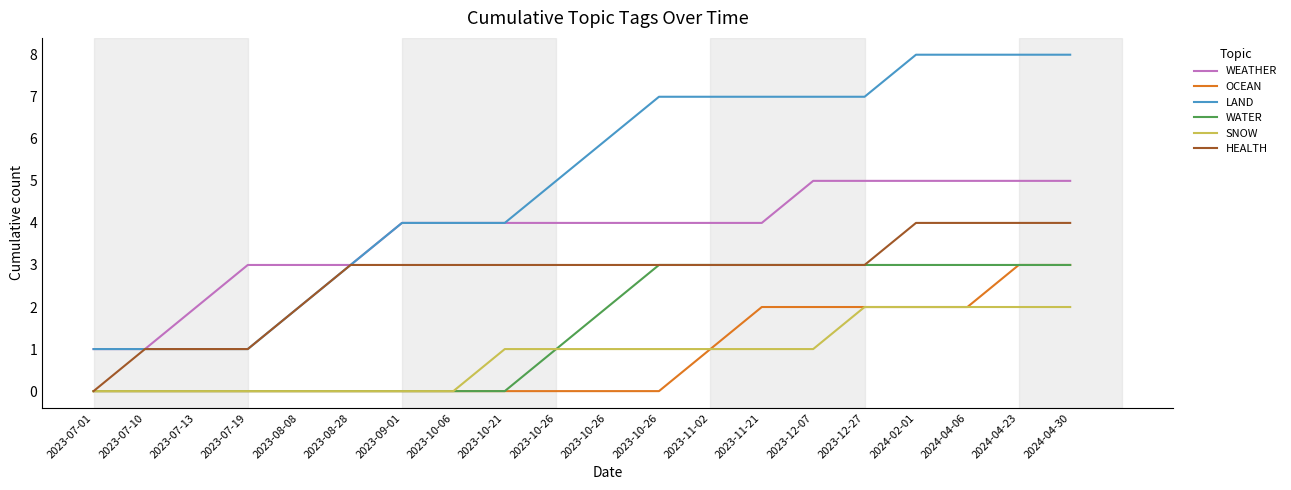

Which series has the largest total across all categories?

LAND